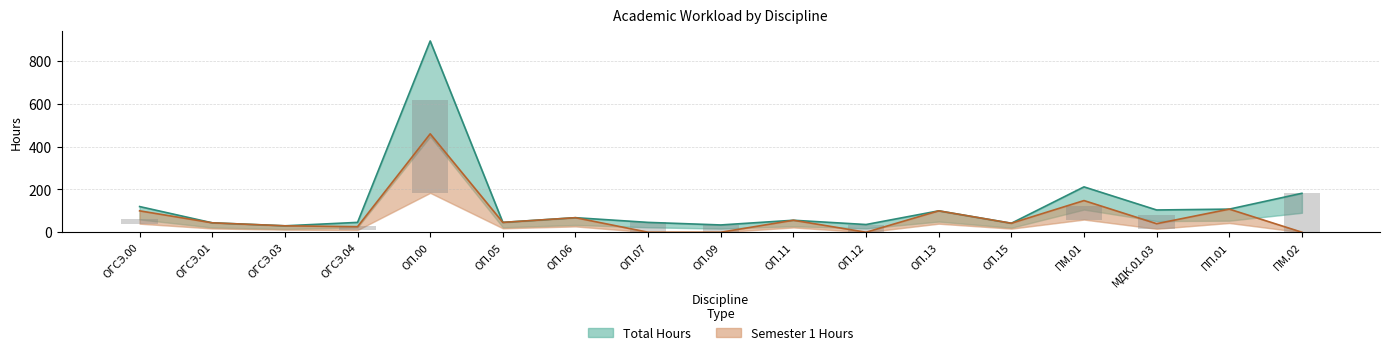

Reading left to right, list all the values displayed in this chart.

Total Hours: ОГСЭ.00=120	ОГСЭ.01=44	ОГСЭ.03=30	ОГСЭ.04=46	ОП.00=894	ОП.05=46	ОП.06=68	ОП.07=46	ОП.09=34	ОП.11=56	ОП.12=36	ОП.13=100	ОП.15=42	ПМ.01=212	МДК.01.03=104	ПП.01=108	ПМ.02=182
Semester 1 Hours: ОГСЭ.00=100	ОГСЭ.01=44	ОГСЭ.03=30	ОГСЭ.04=26	ОП.00=460	ОП.05=46	ОП.06=68	ОП.07=0	ОП.09=0	ОП.11=56	ОП.12=0	ОП.13=100	ОП.15=42	ПМ.01=148	МДК.01.03=40	ПП.01=108	ПМ.02=0